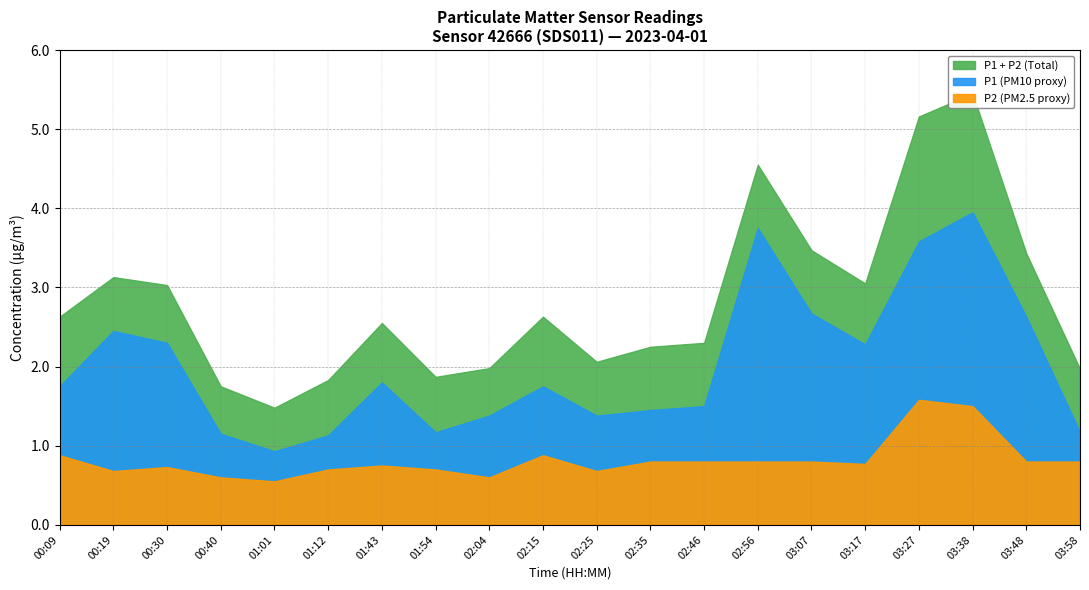

At which category does P1 reach its first local valley?

01:01